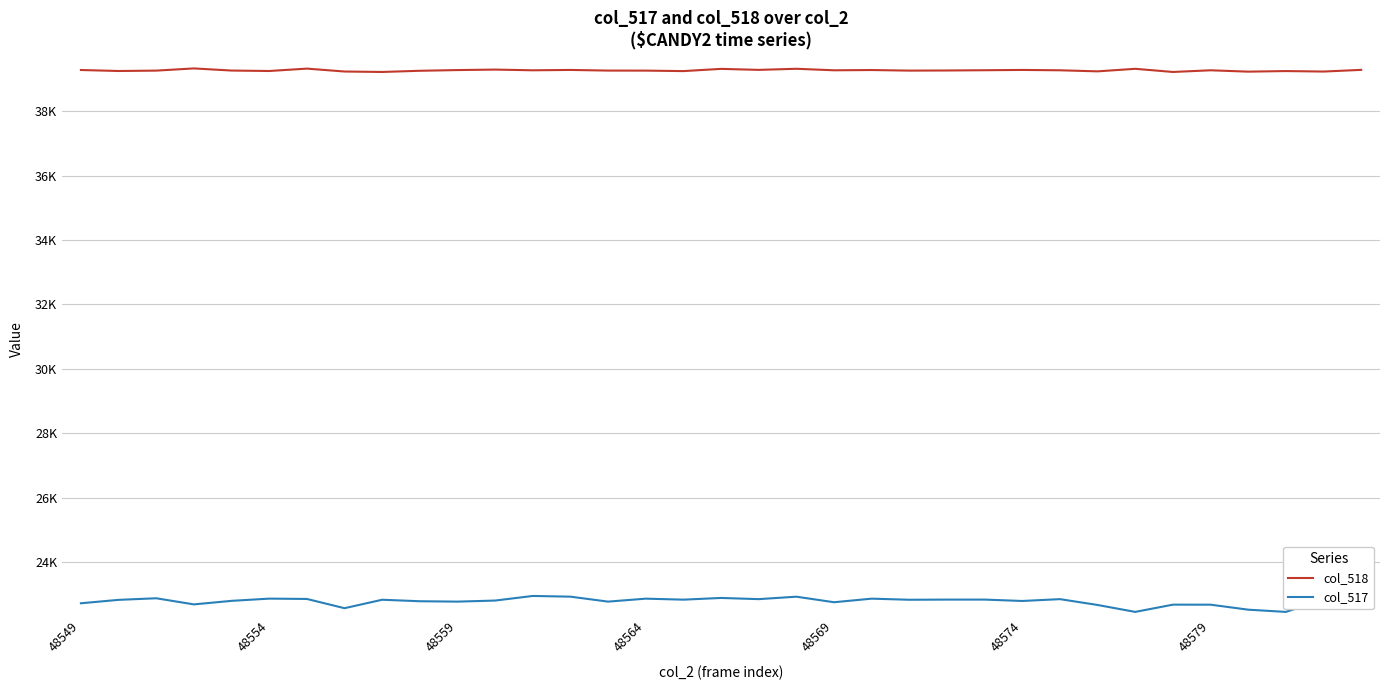

Does the chart have visible grid lines?

Yes